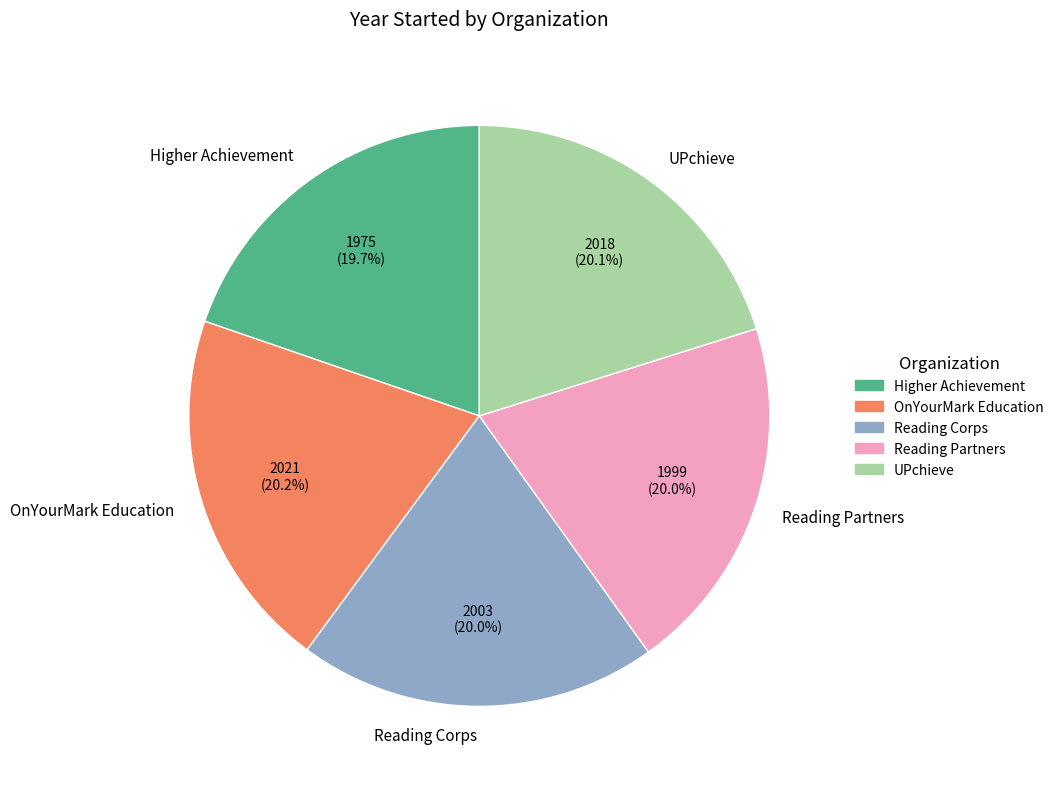

What portion of the pie excludes Reading Partners?

80.0%